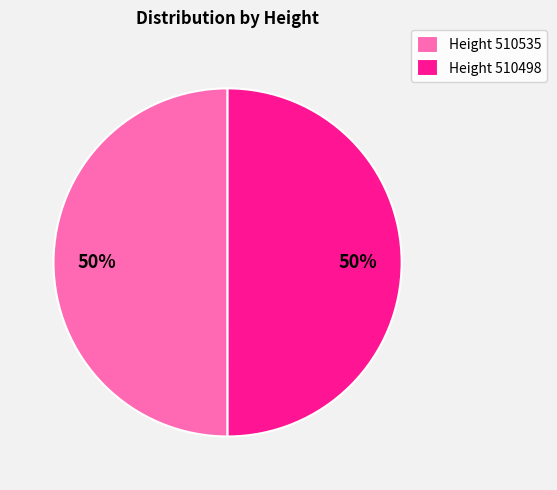

Approximately how many times larger is the value at Height 510498 compared to Height 510535?

1.0